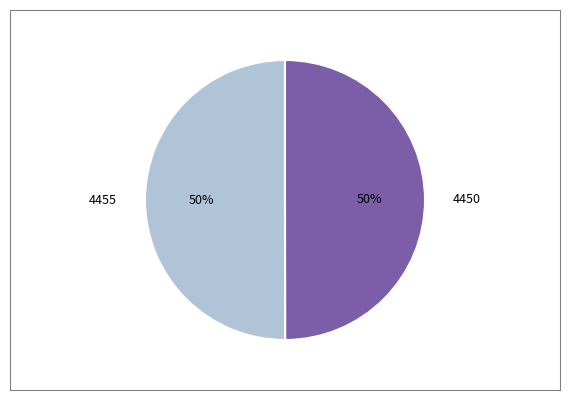

To the nearest percent, what is the combined percentage of 4450 and 4455?

100%